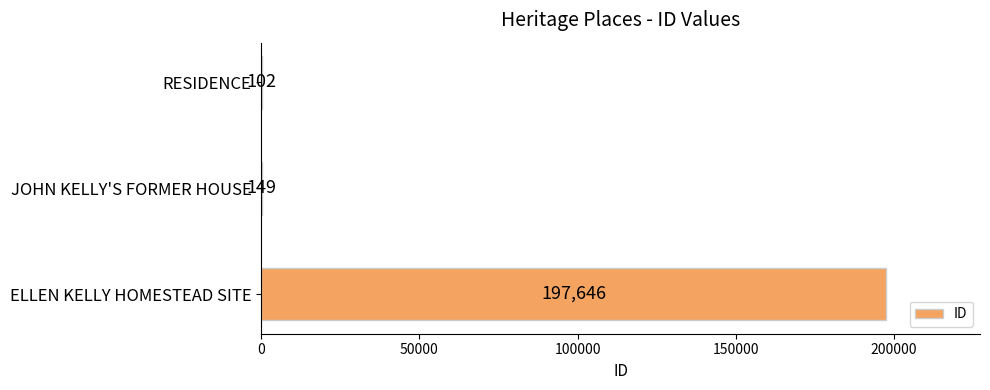

What is the maximum value shown in the chart?

197646